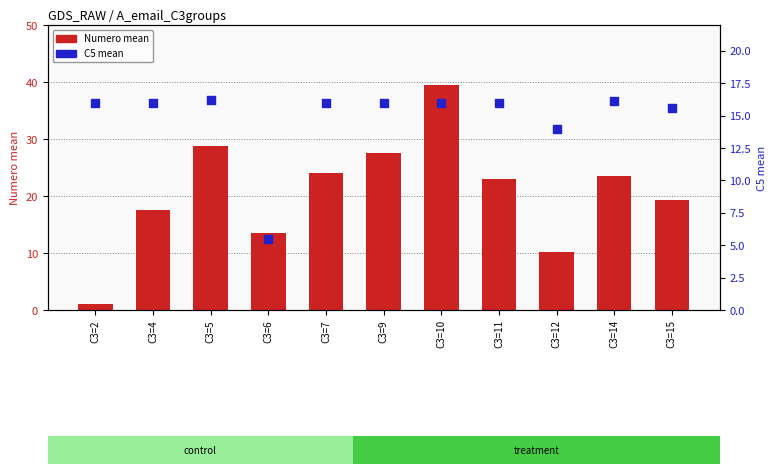

Which series has the largest total across all categories?

Numero mean